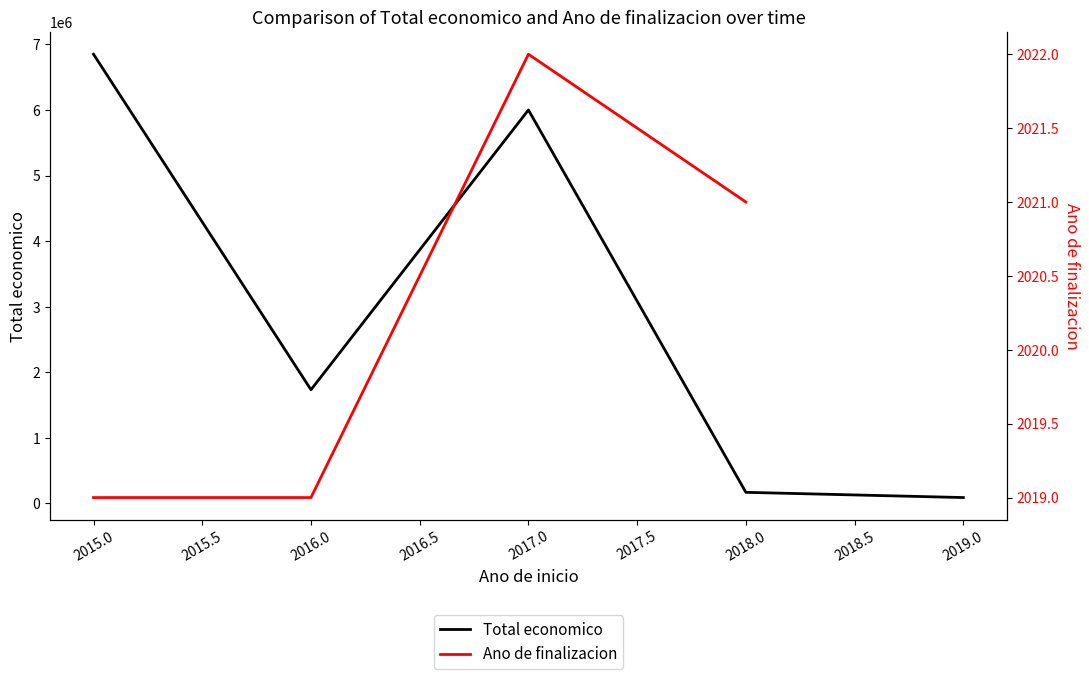

How many interior local peaks does the Total economico series have?

1